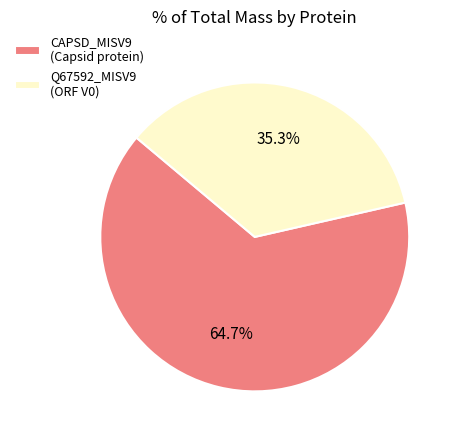

How many segments does this pie chart have?

2